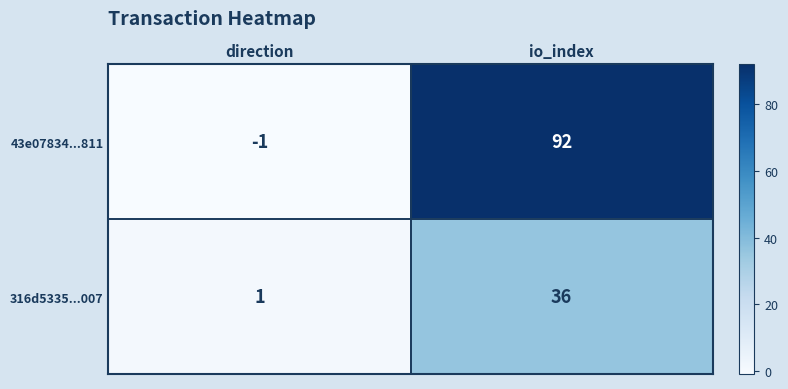

True or false: 316d5335...007 has a value of 1 at direction.

True